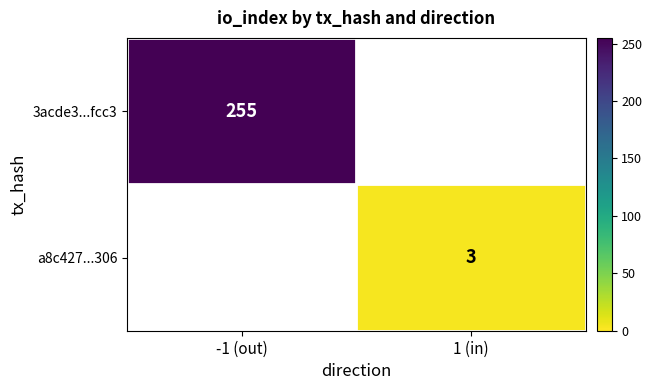

Which has a higher value, 1 (in) or -1 (out)?

-1 (out)